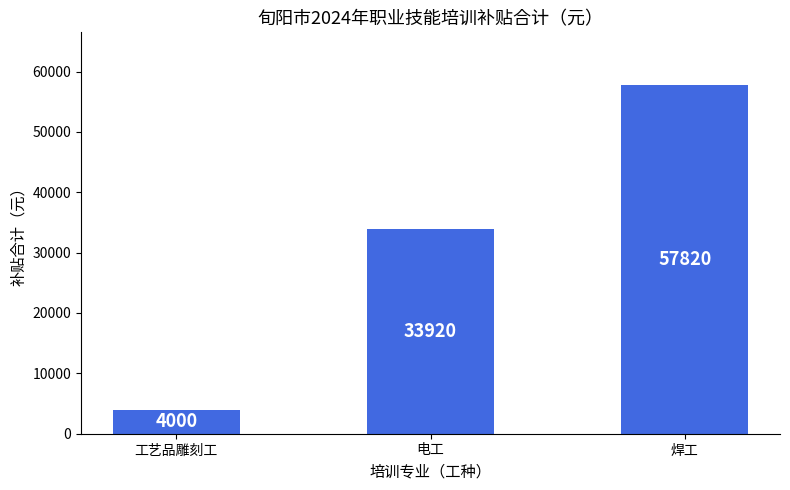

What is the label of the 3rd bar from the right?

工艺品雕刻工